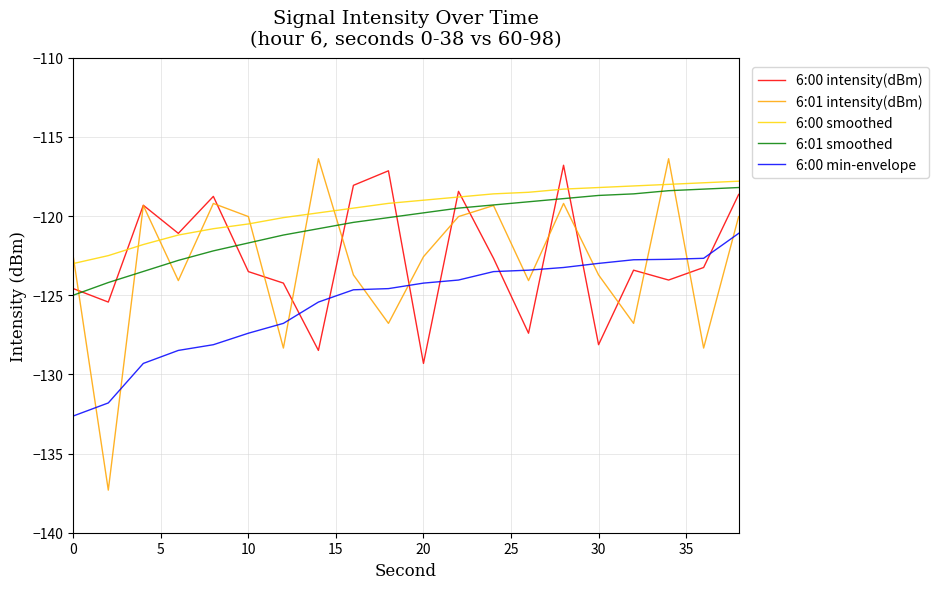

Which series has the largest range (max minus min)?

6:01 intensity(dBm)